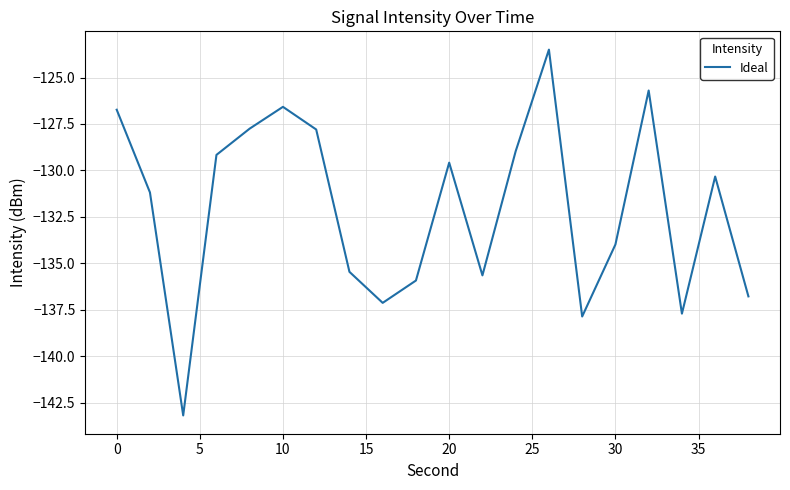

What is the difference between the maximum and minimum values?

19.7